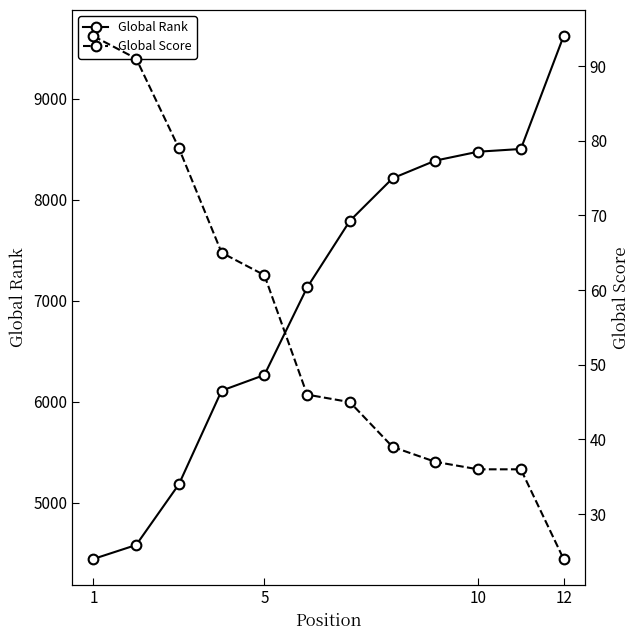

Where does the Global Score series first go above 46?

1